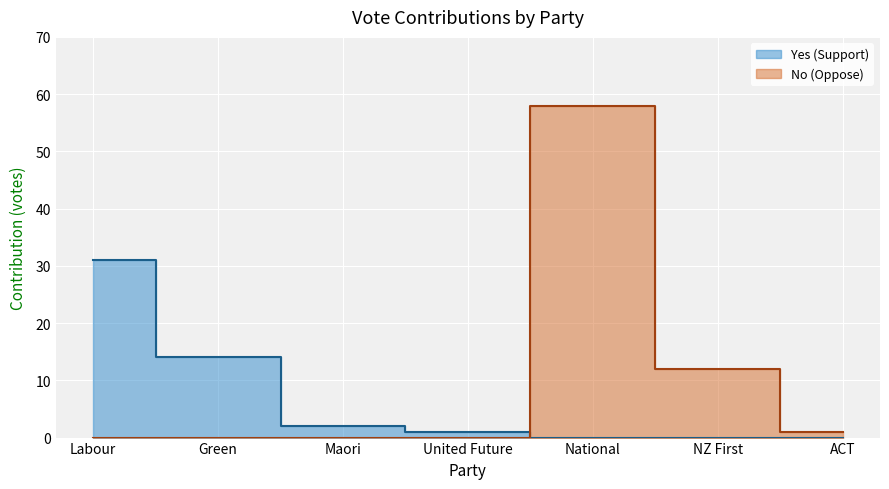

Where do Yes (Support) and No (Oppose) first cross each other?

United Future and National